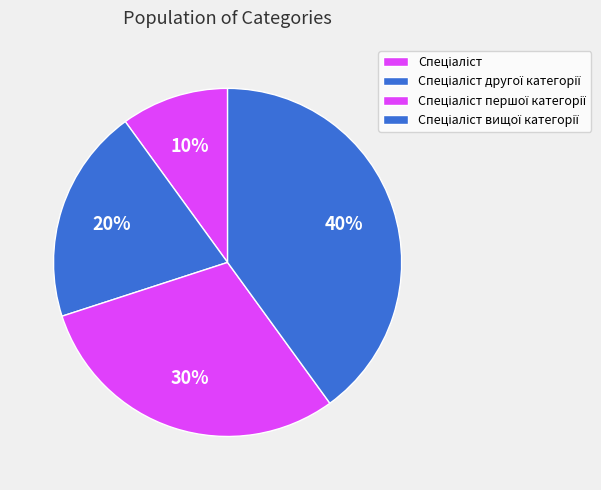

To the nearest percent, what is the difference between the largest and smallest slice percentages?

30%